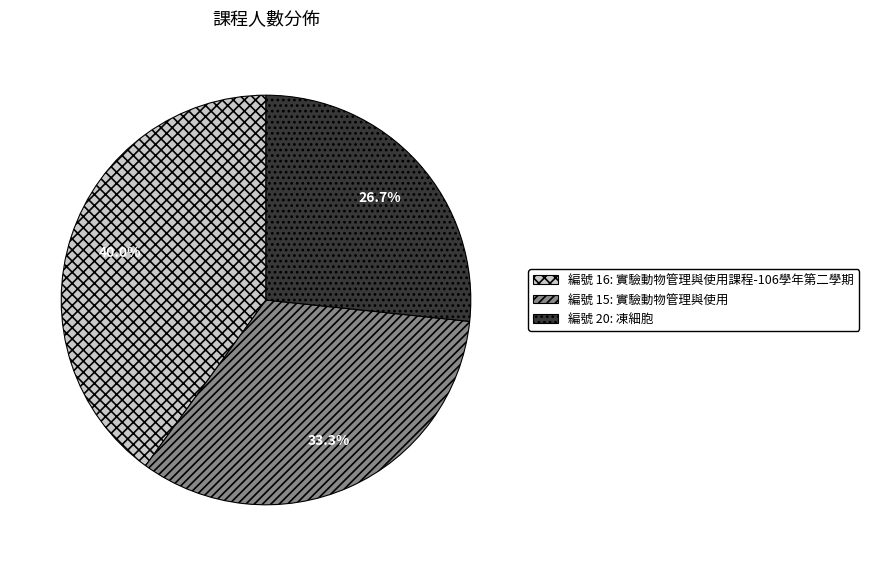

How many slices are in this pie chart?

3